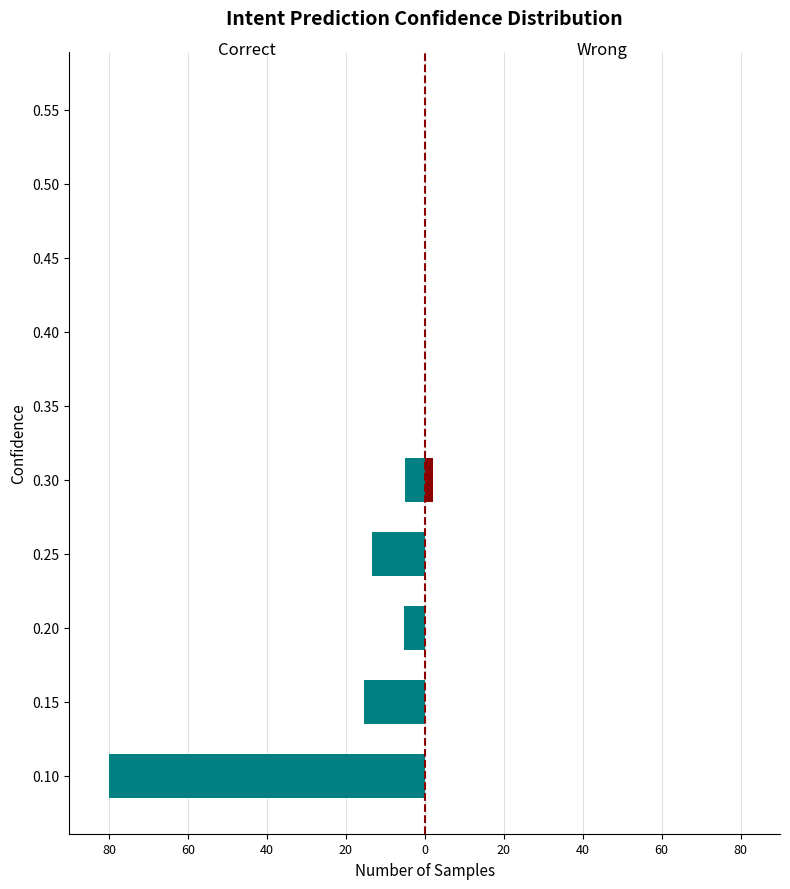

What is the highest value of the Wrong series?

2.0